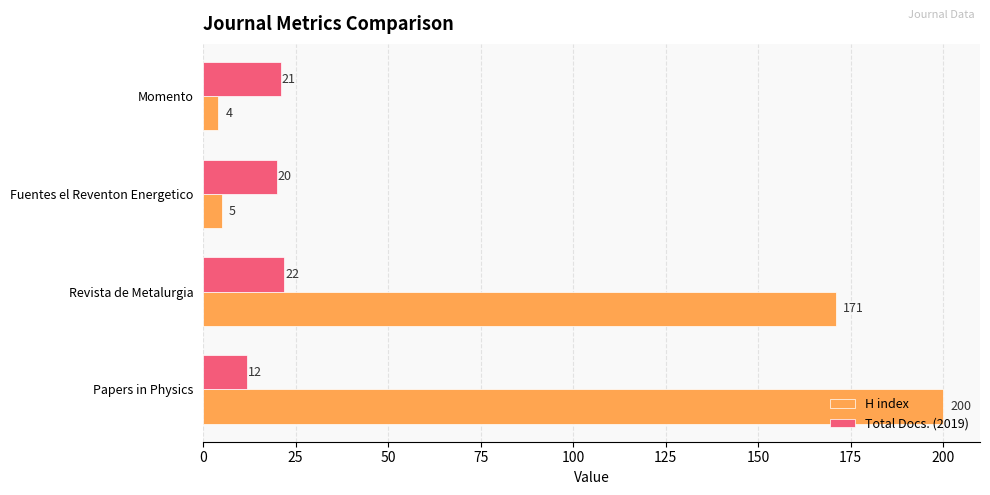

How many categories are shown in the chart?

4